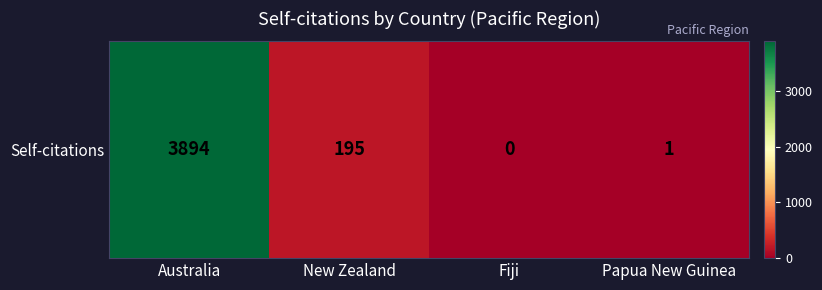

The value at Papua New Guinea is 0. True or false?

False